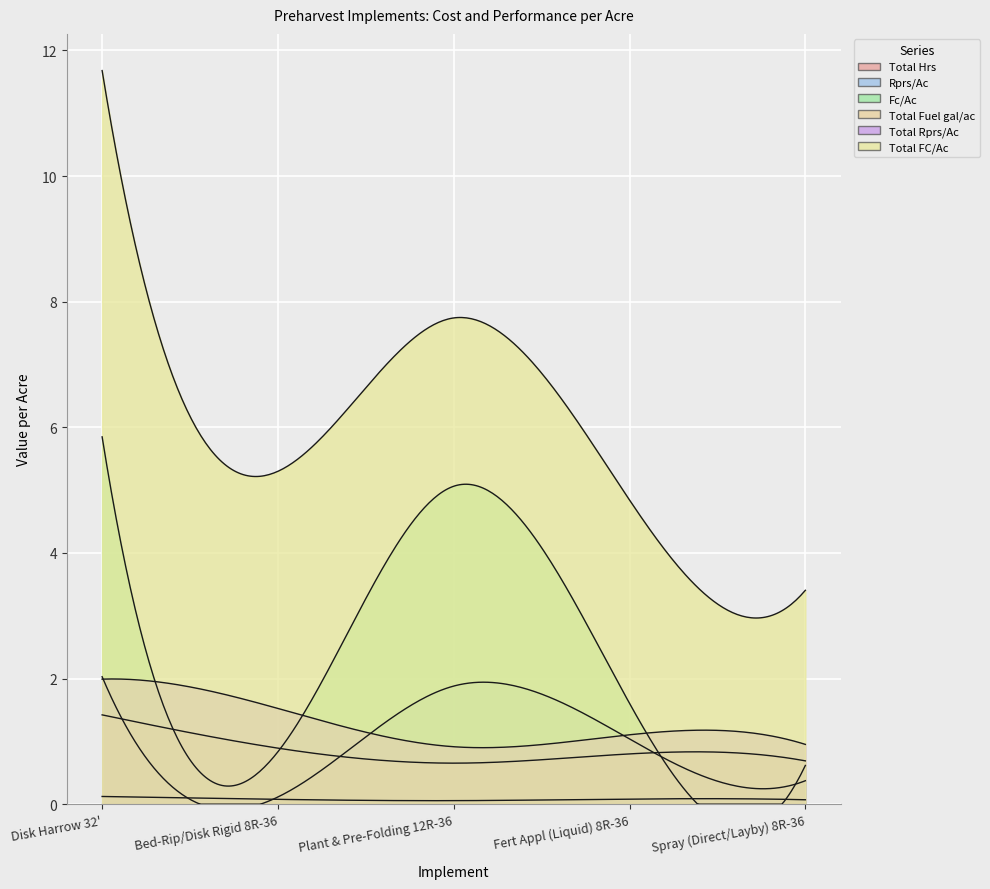

How many series are shown in this chart?

6